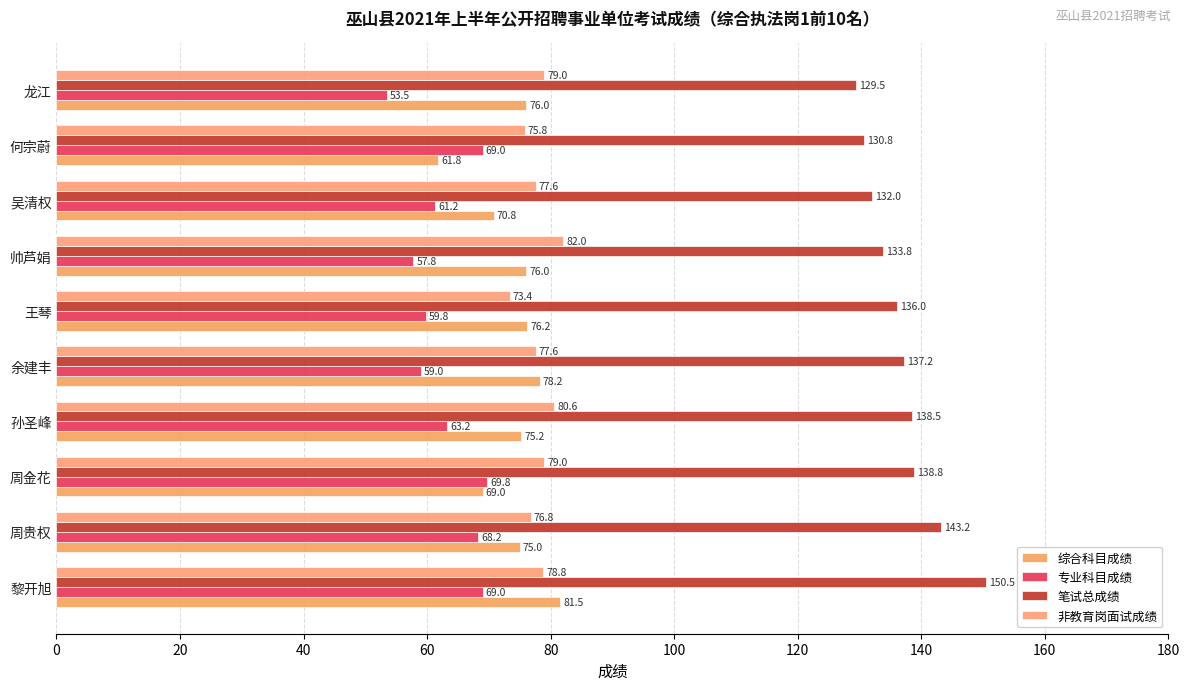

At which category does the chart reach its minimum across all series?

龙江